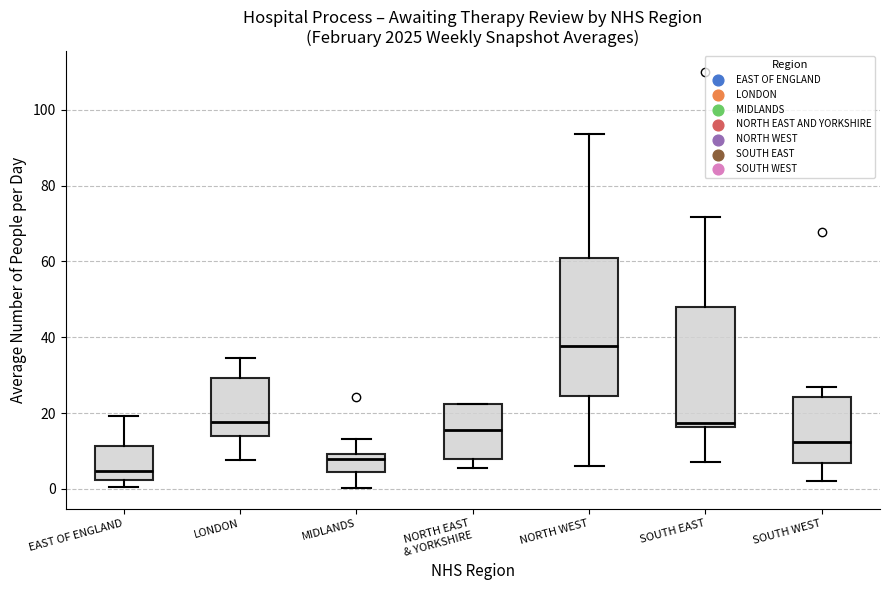

Which box has the lowest median line?

EAST OF ENGLAND